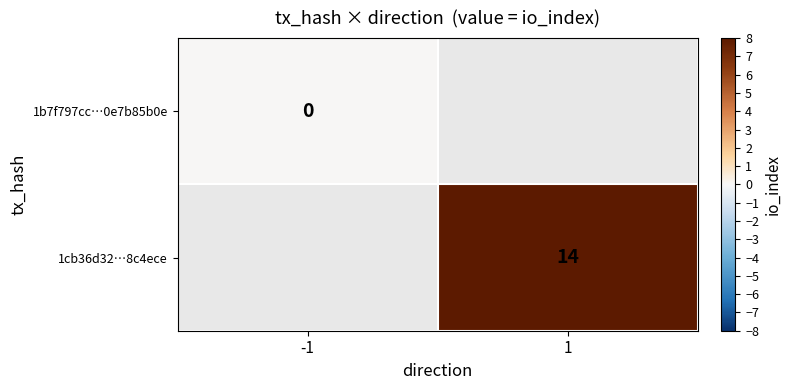

The value of 1cb36d32…8c4ece at 1 is 14. True or false?

True